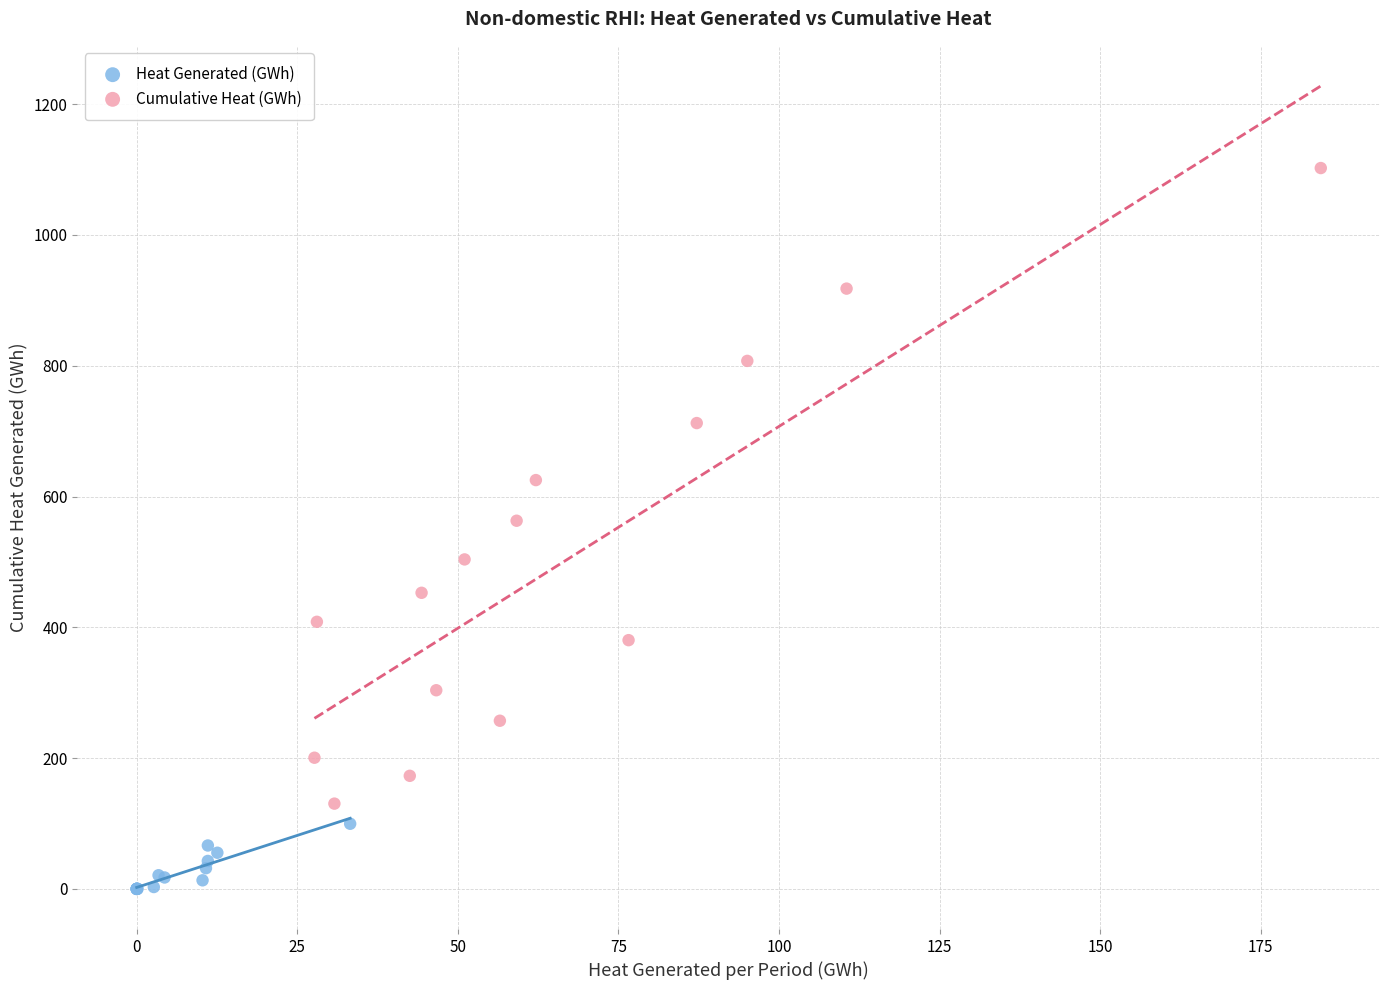

Which series reaches the maximum Y coordinate?

Cumulative Heat (GWh)